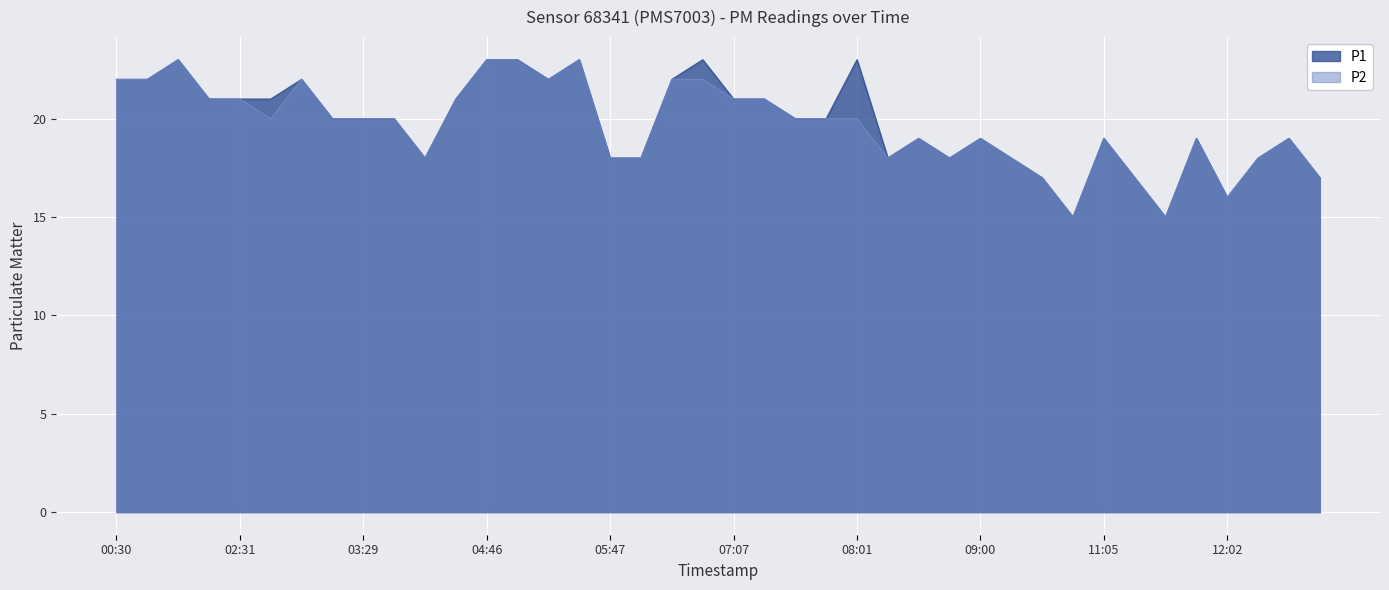

Reading left to right, list all the values displayed in this chart.

P1: 00:30=22	00:41=22	01:15=23	01:59=21	02:31=21	02:44=21	03:03=22	03:13=20	03:29=20	03:59=20	04:16=18	04:29=21	04:46=23	05:00=23	05:19=22	05:31=23	05:47=18	06:03=18	06:39=22	06:48=23	07:07=21	07:18=21	07:37=20	07:51=20	08:01=23	08:12=18	08:35=19	08:43=18	09:00=19	09:29=18	09:46=17	10:15=15	11:05=19	11:18=17	11:33=15	11:49=19	12:02=16	12:18=18	12:36=19	12:48=17
P2: 00:30=22	00:41=22	01:15=23	01:59=21	02:31=21	02:44=20	03:03=22	03:13=20	03:29=20	03:59=20	04:16=18	04:29=21	04:46=23	05:00=23	05:19=22	05:31=23	05:47=18	06:03=18	06:39=22	06:48=22	07:07=21	07:18=21	07:37=20	07:51=20	08:01=20	08:12=18	08:35=19	08:43=18	09:00=19	09:29=18	09:46=17	10:15=15	11:05=19	11:18=17	11:33=15	11:49=19	12:02=16	12:18=18	12:36=19	12:48=17